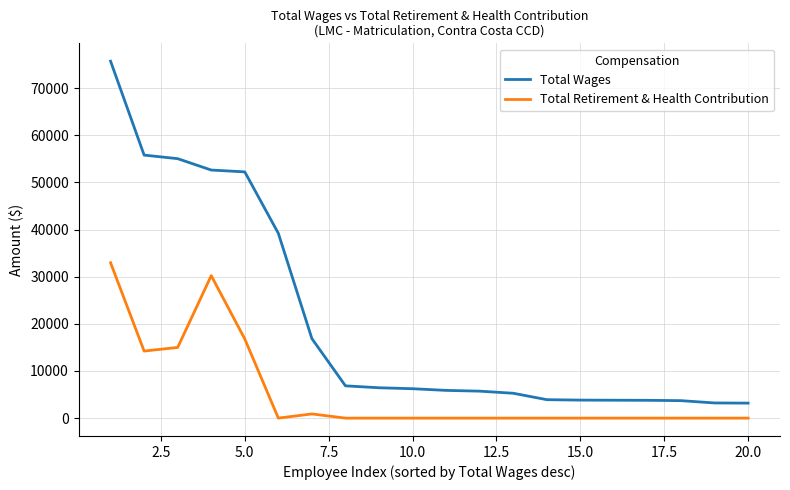

Which series has the largest range (max minus min)?

Total Wages